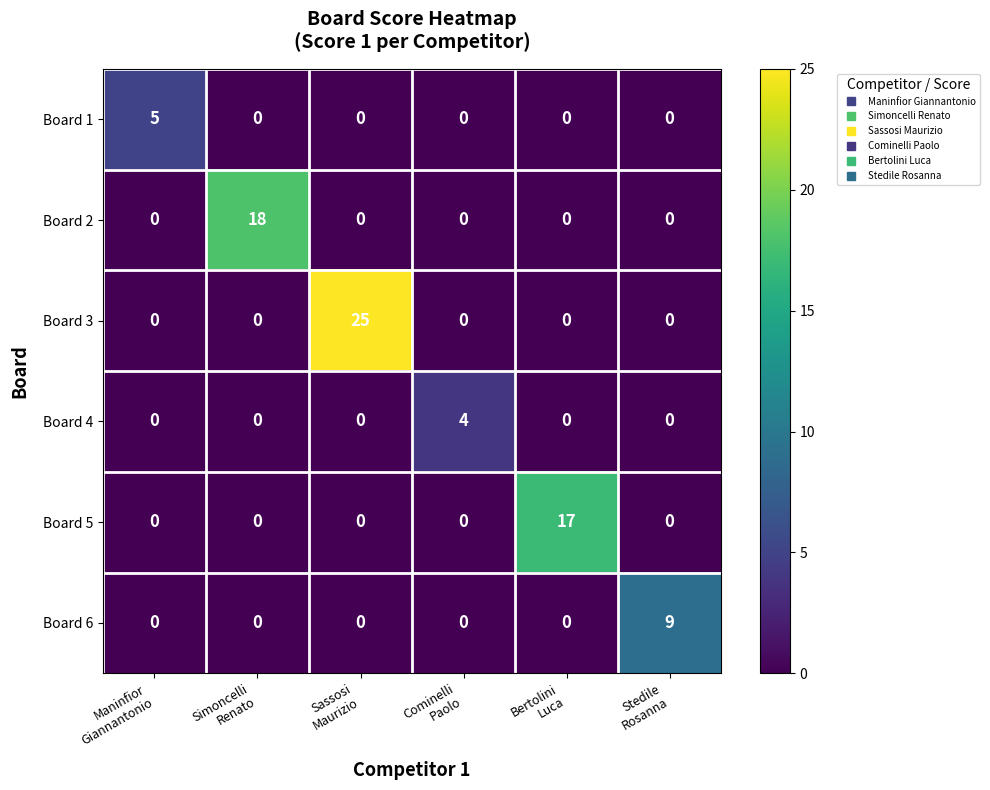

How many Board 4 values are between 0 and 1?

5